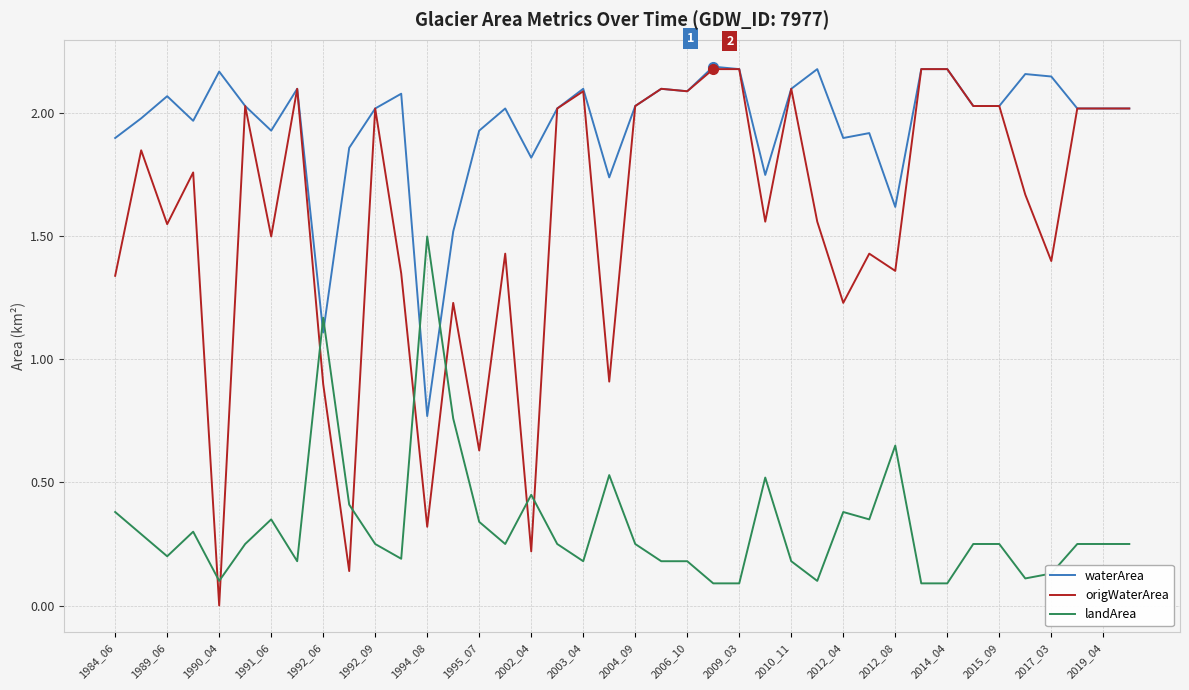

True or false: waterArea and landArea intersect in this chart.

True